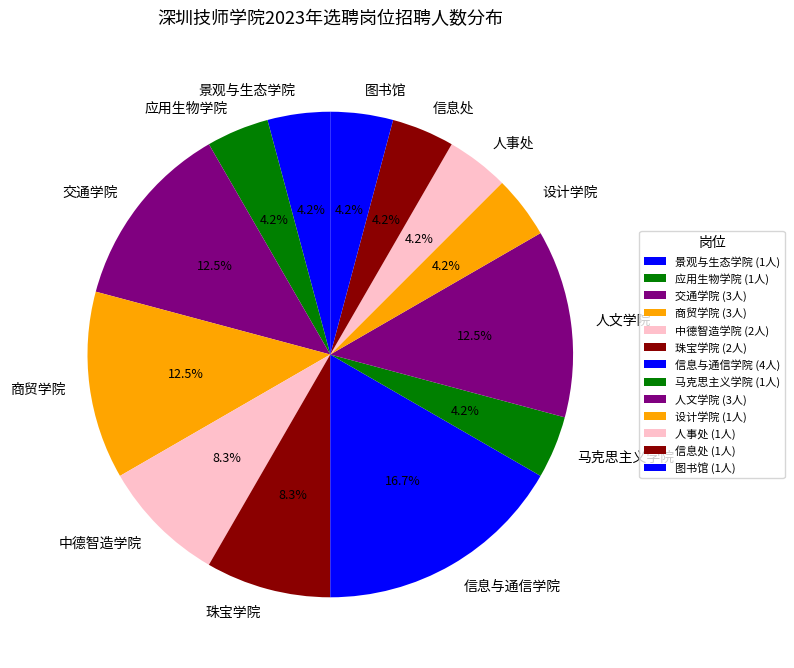

Is the sum of 应用生物学院 and 商贸学院 greater than half?

No